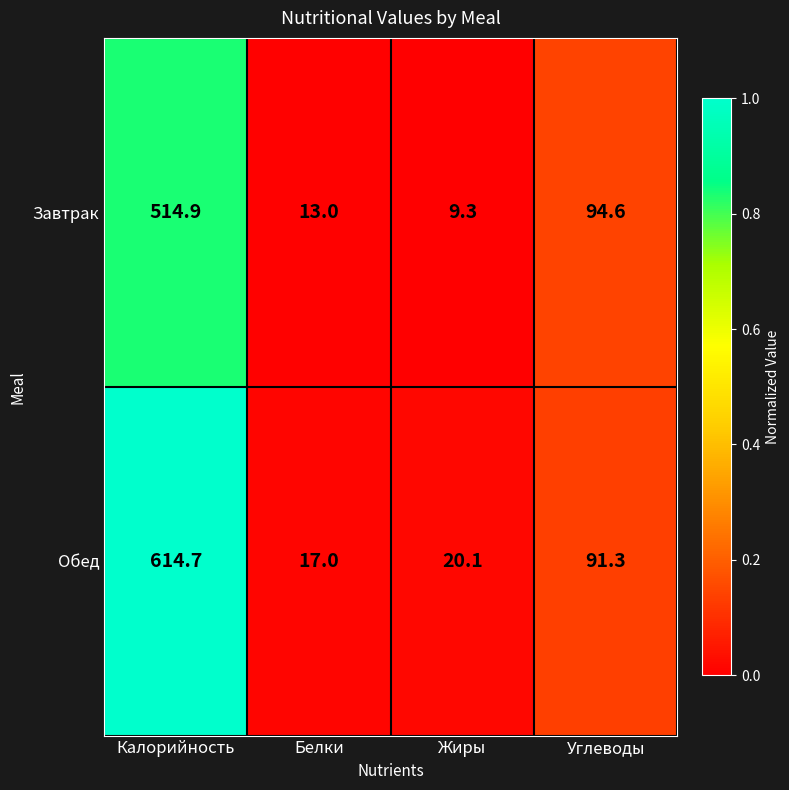

The Обед series shows 614.7 at Калорийность. True or false?

True